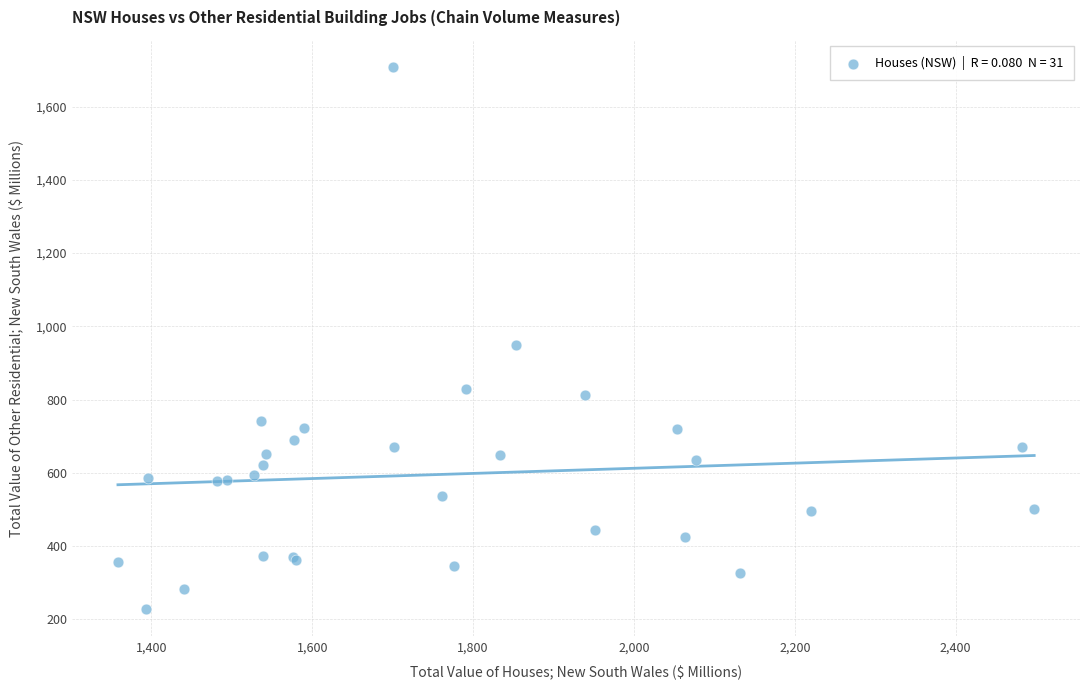

What Y value in the scatter plot is closest to 967?

949.4